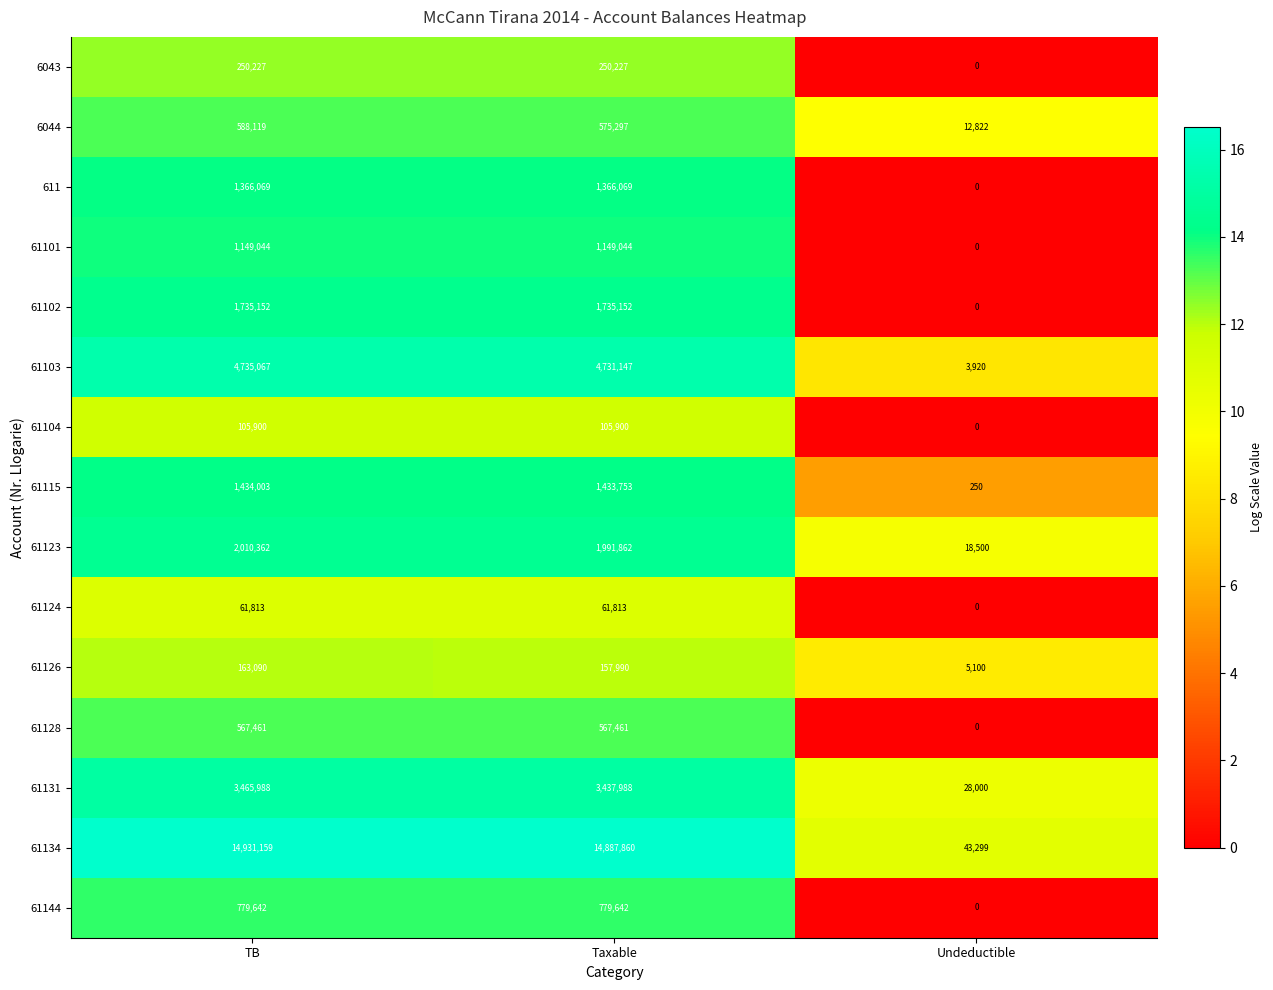

The 61144 series shows 1264222 at TB. True or false?

False